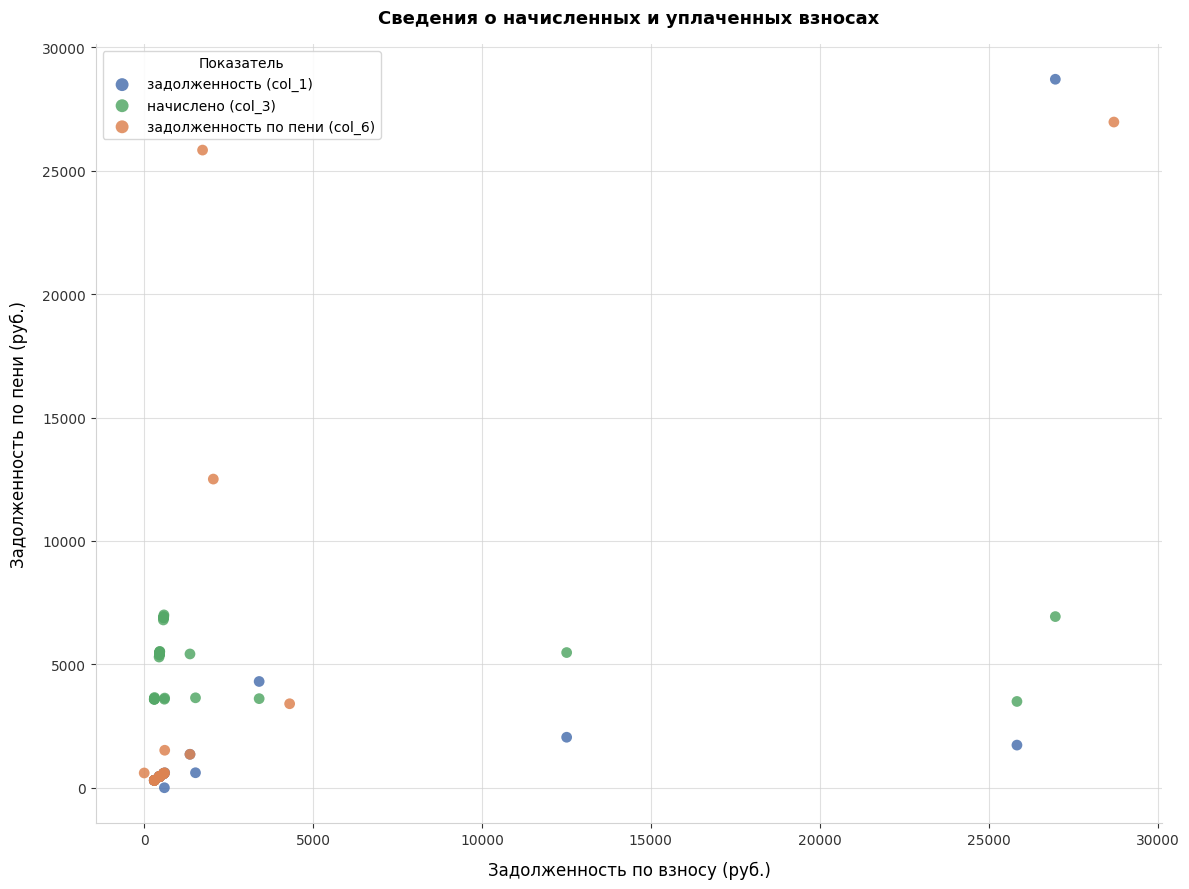

Which series has the widest spread of Y values?

задолженность (col_1)